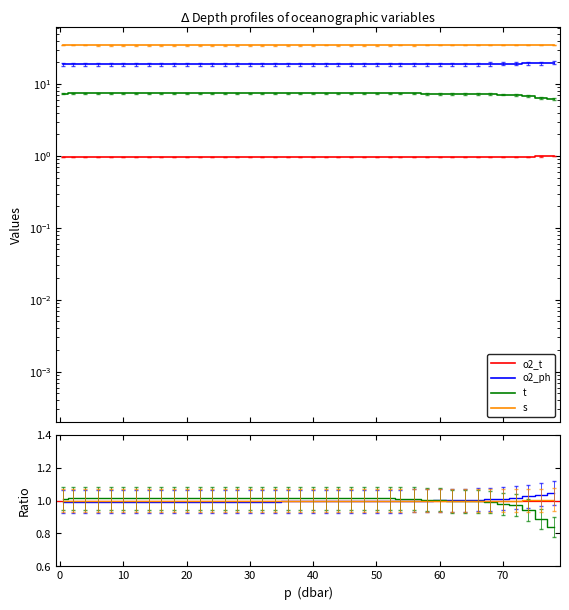

Where is the first local minimum for o2_ph?

10